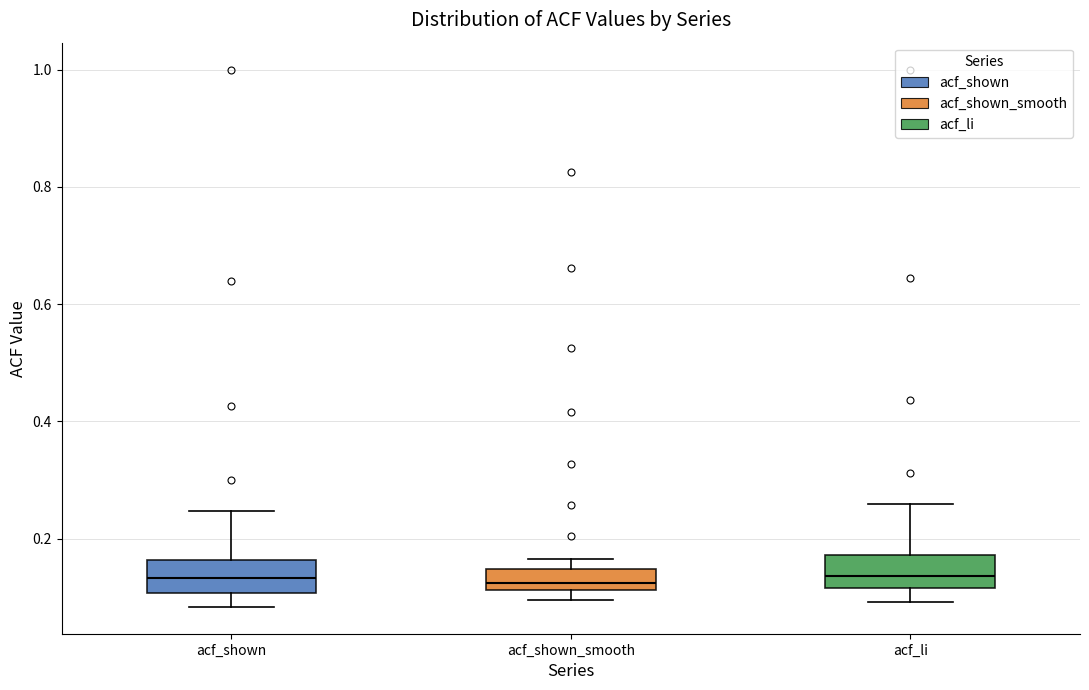

Reading left to right, transcribe this box plot: for each box, give where its median line is, the range the box spans, and where its two whiskers end, as read against the y-axis. The values are not printed on the chart, so give them approximately, as read against the axis.

acf_shown: median 0.14, box 0.10 to 0.16, whiskers 0.08 to 0.24
acf_shown_smooth: median 0.12 (inside the box), box 0.12 to 0.14, whiskers 0.10 to 0.16
acf_li: median 0.14, box 0.12 to 0.18, whiskers 0.10 to 0.26